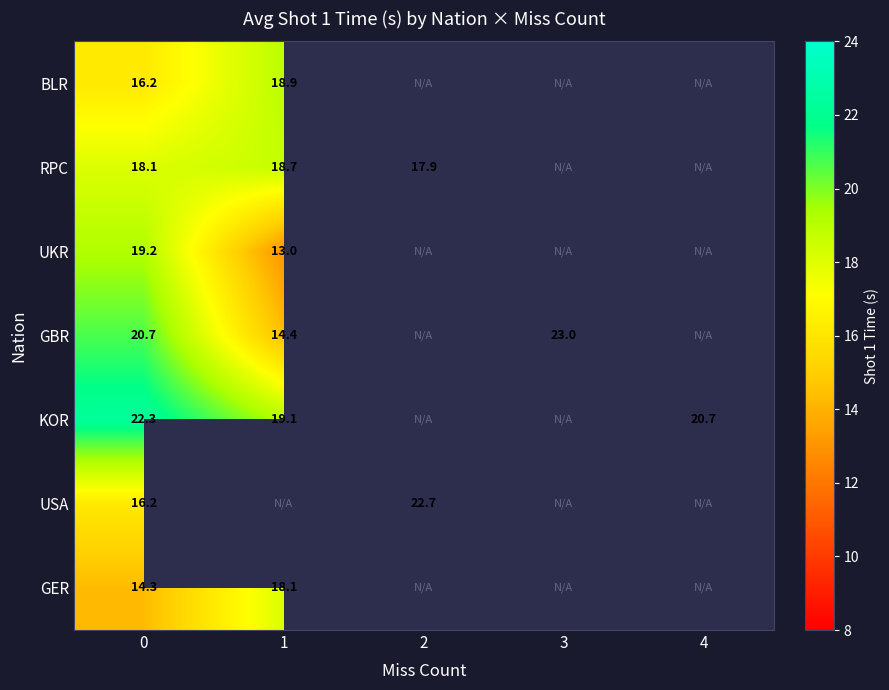

Which series has the widest spread of values?

GBR